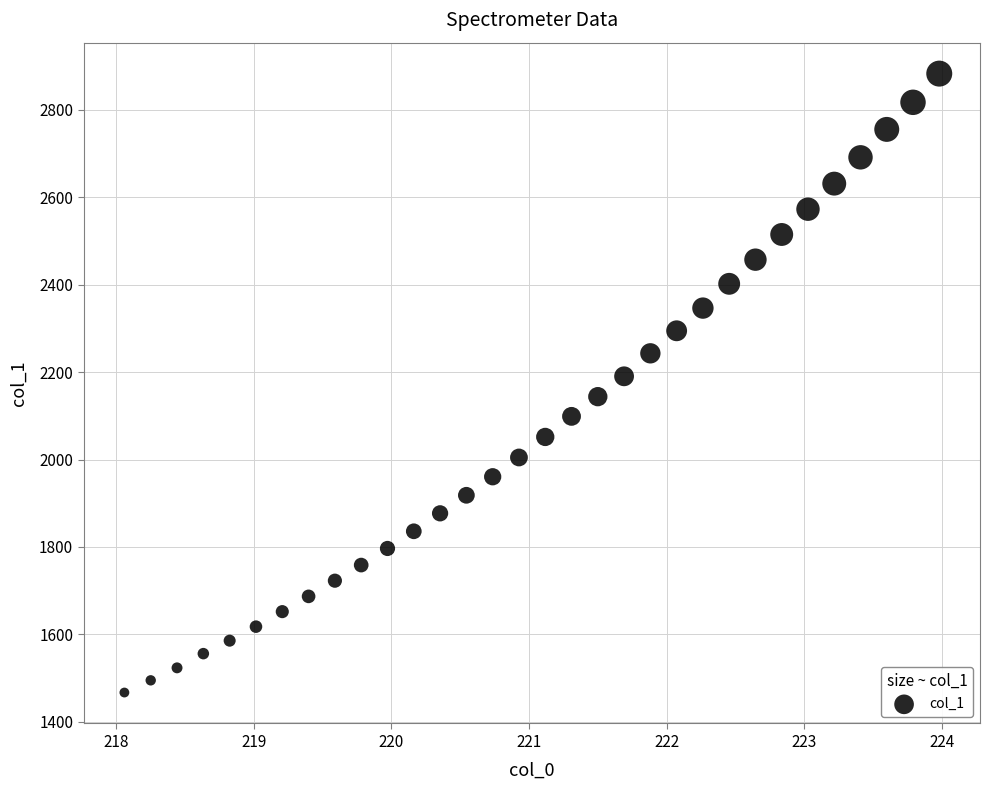

What is the range of Y values (max minus min)?

1415.2